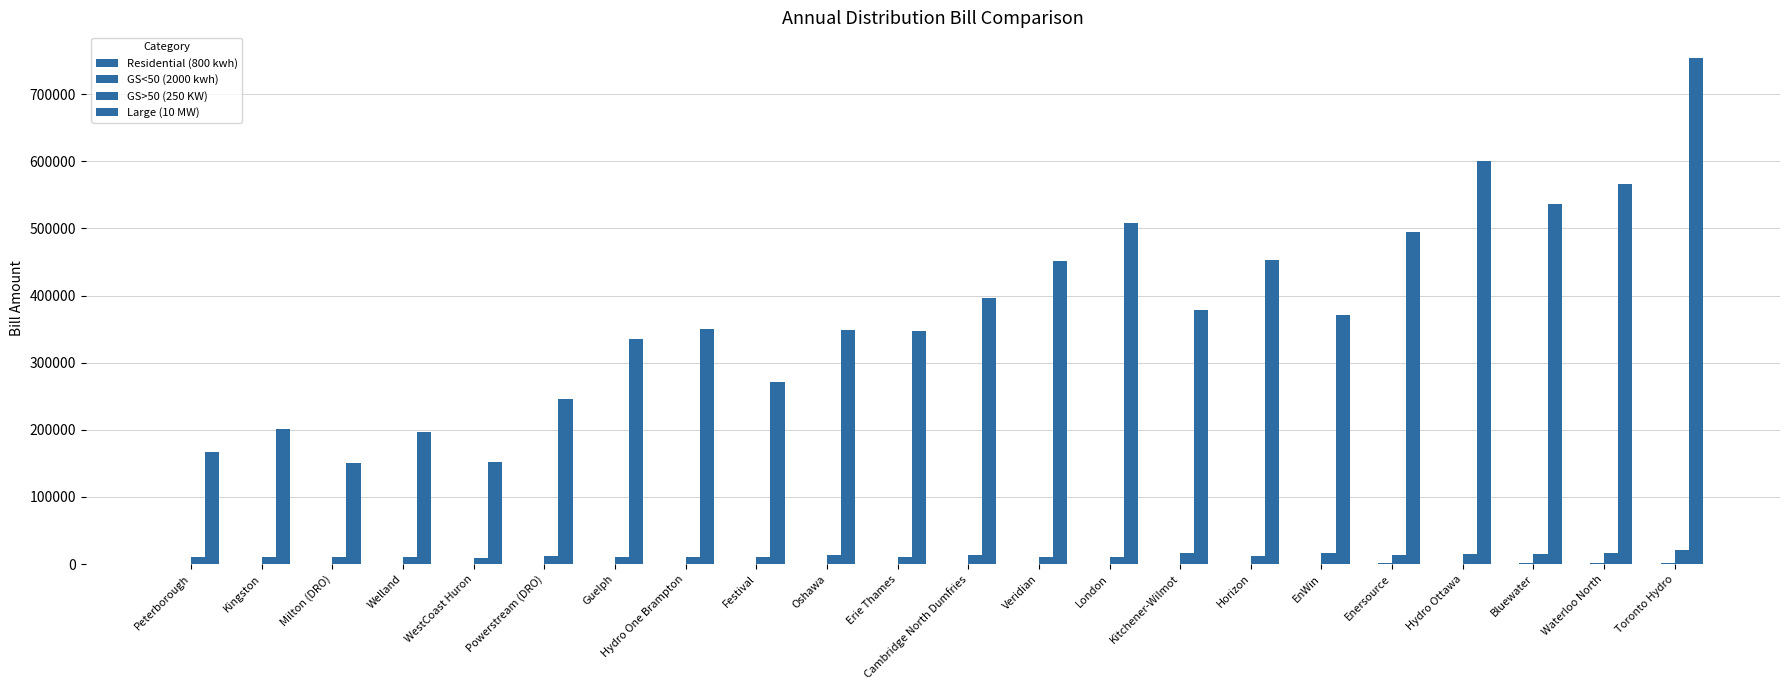

What is the sum of the GS>50 (250 KW) values at Powerstream (DRO) and EnWin?

27655.1